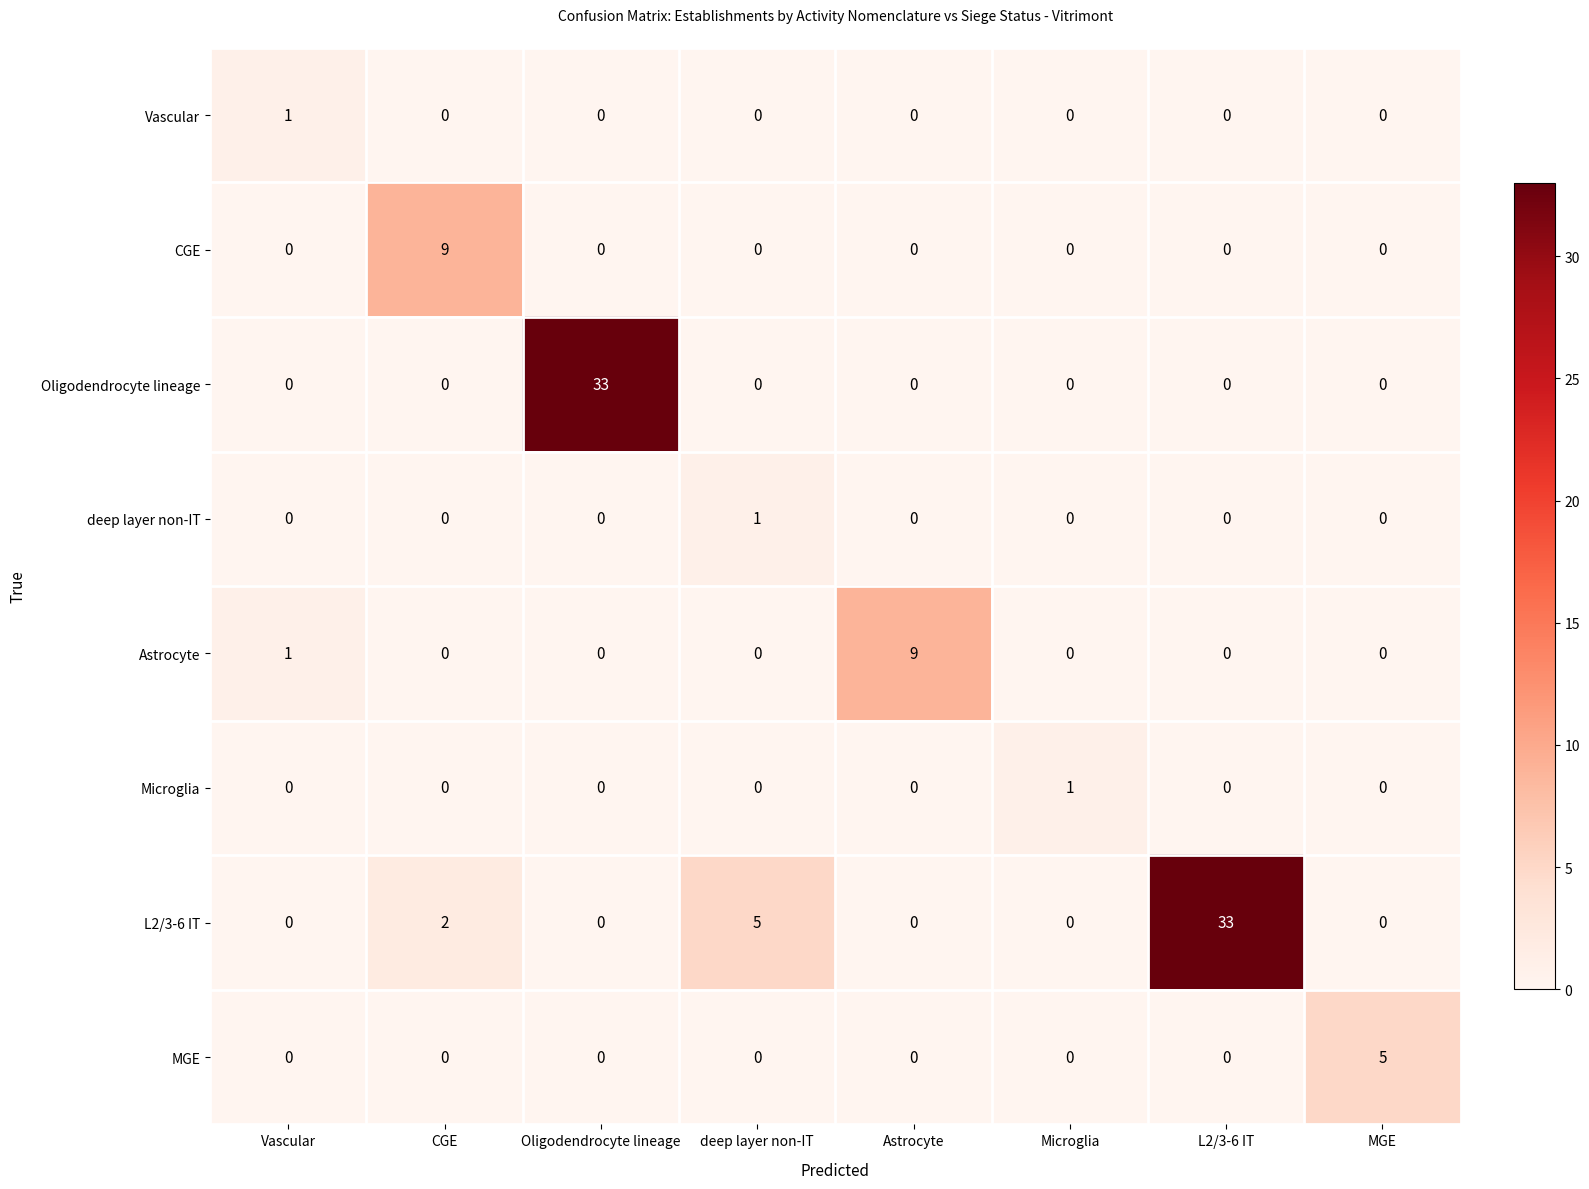

What is the highest value of the Oligodendrocyte lineage series?

33